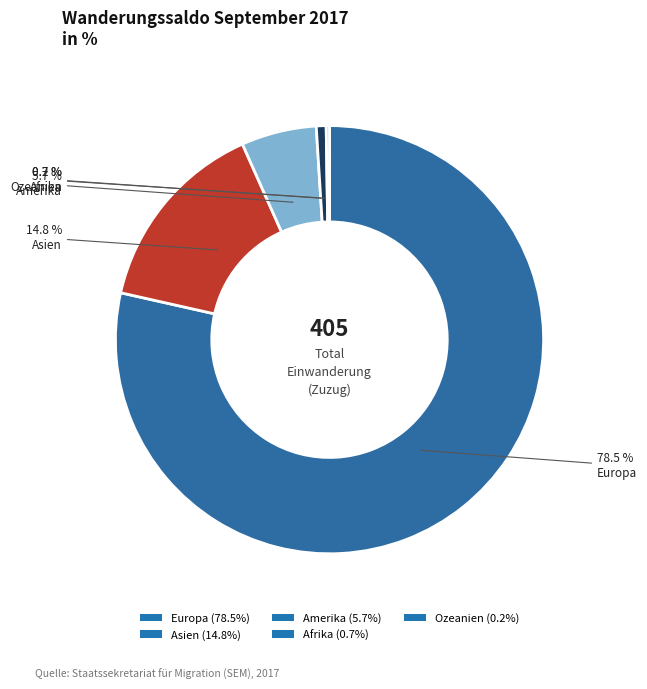

Is there any slice that represents more than half of the pie?

Yes